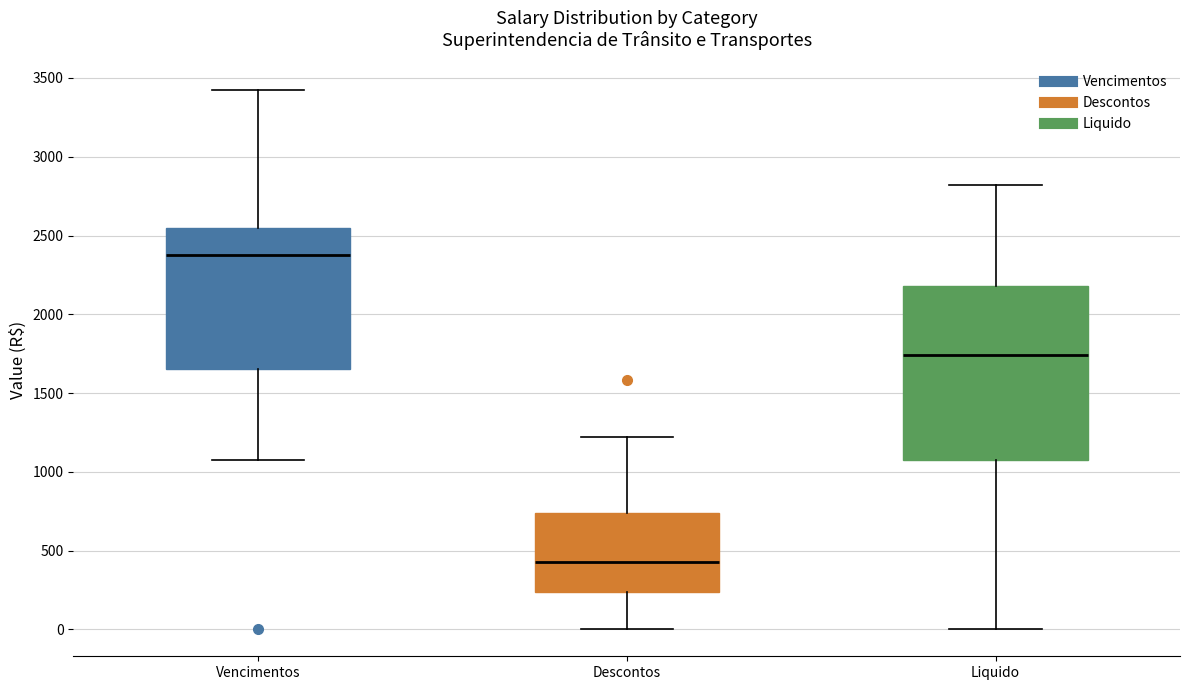

Which box is the tallest, from its lower edge to its upper edge?

Liquido